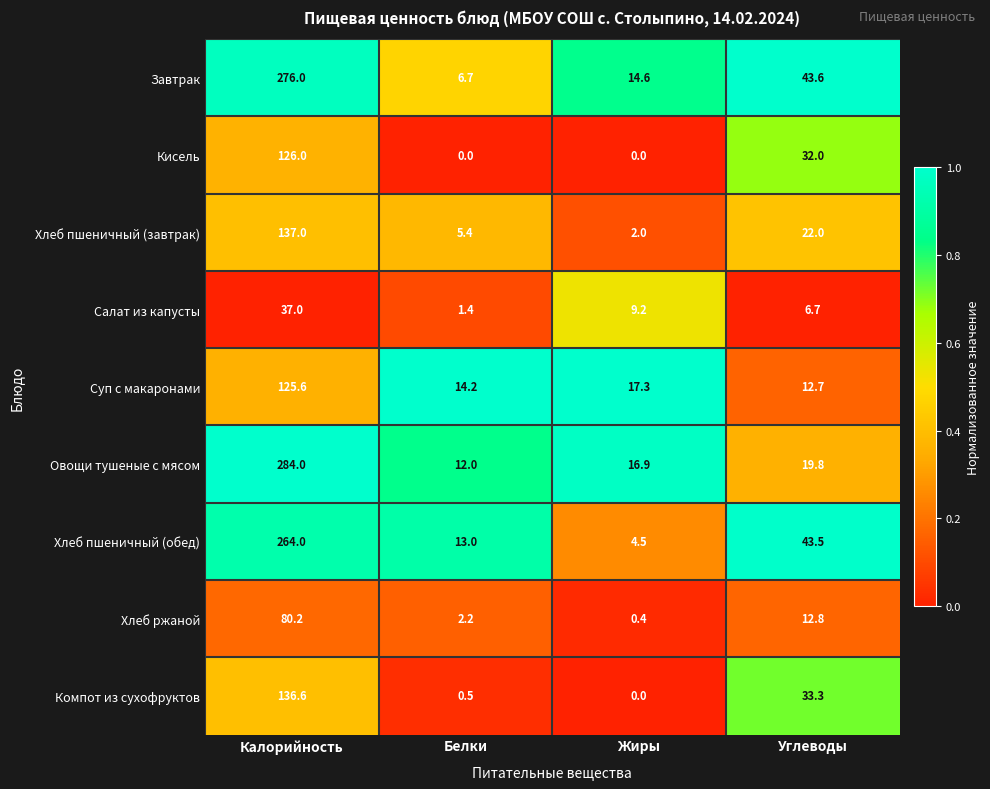

At which label does Хлеб пшеничный (обед) first exceed 43?

Калорийность